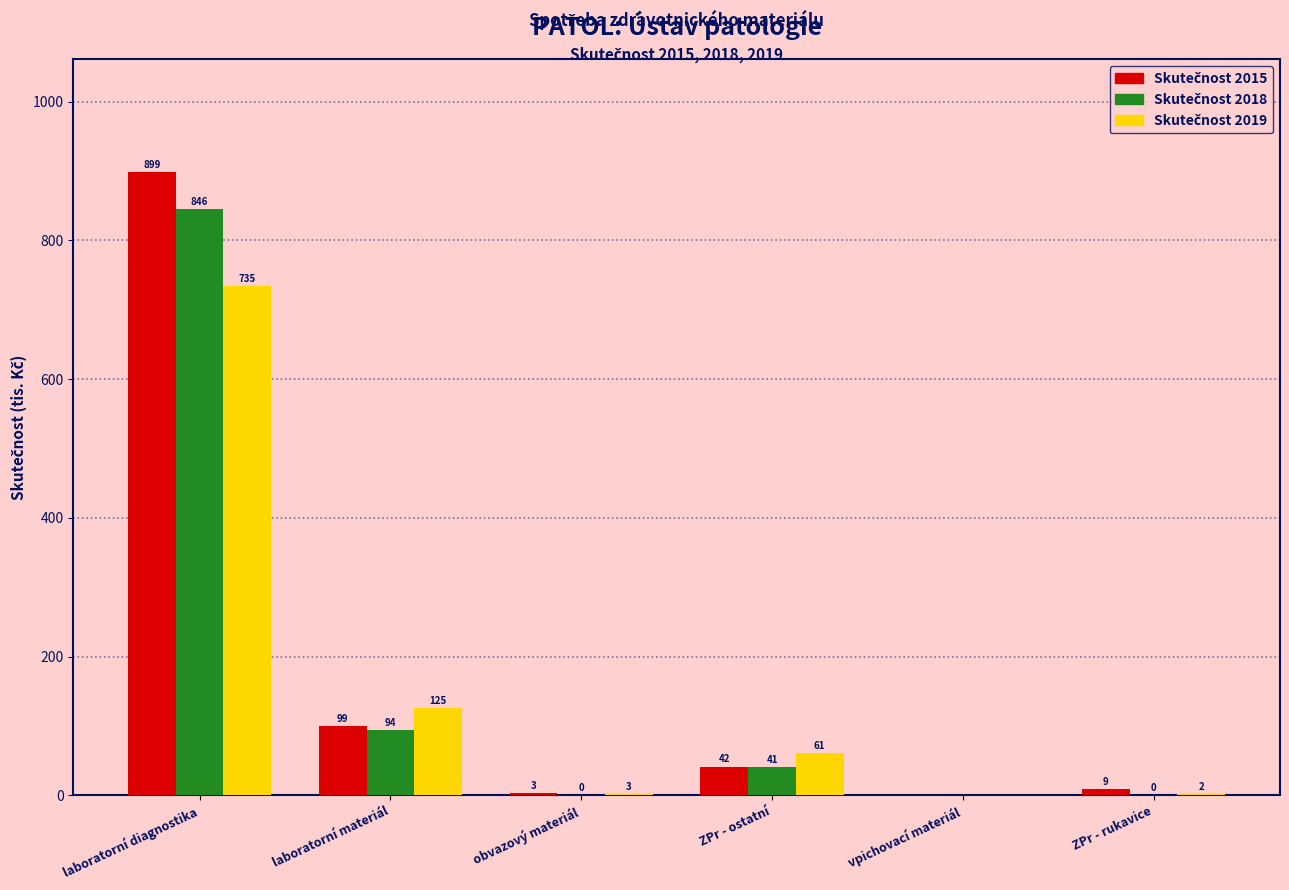

What is the maximum value shown in the chart?

899.0